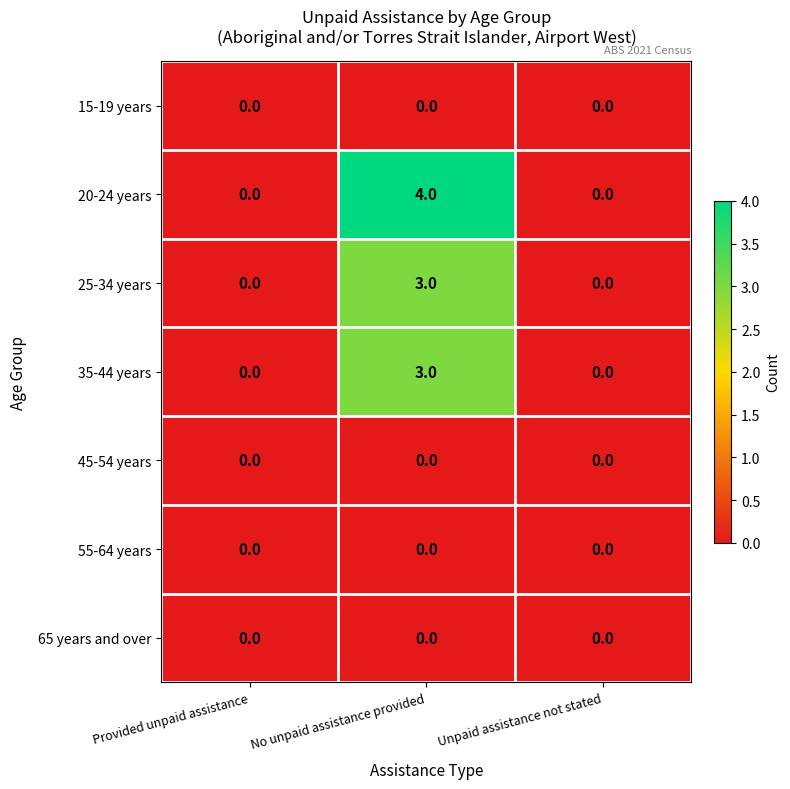

Reading left to right, extract all data points from this chart.

15-19 years: Provided unpaid assistance=0	No unpaid assistance provided=0	Unpaid assistance not stated=0
20-24 years: Provided unpaid assistance=0	No unpaid assistance provided=4	Unpaid assistance not stated=0
25-34 years: Provided unpaid assistance=0	No unpaid assistance provided=3	Unpaid assistance not stated=0
35-44 years: Provided unpaid assistance=0	No unpaid assistance provided=3	Unpaid assistance not stated=0
45-54 years: Provided unpaid assistance=0	No unpaid assistance provided=0	Unpaid assistance not stated=0
55-64 years: Provided unpaid assistance=0	No unpaid assistance provided=0	Unpaid assistance not stated=0
65 years and over: Provided unpaid assistance=0	No unpaid assistance provided=0	Unpaid assistance not stated=0